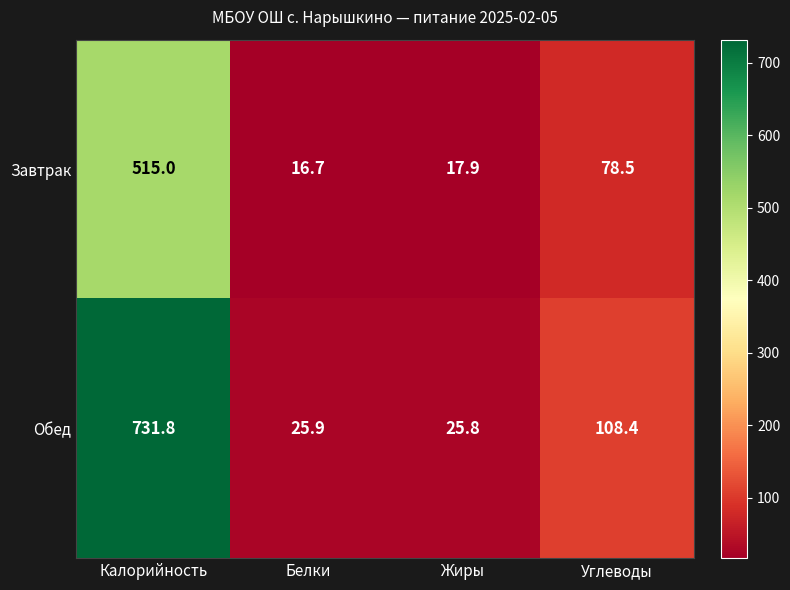

Count the number of categories in the chart.

4